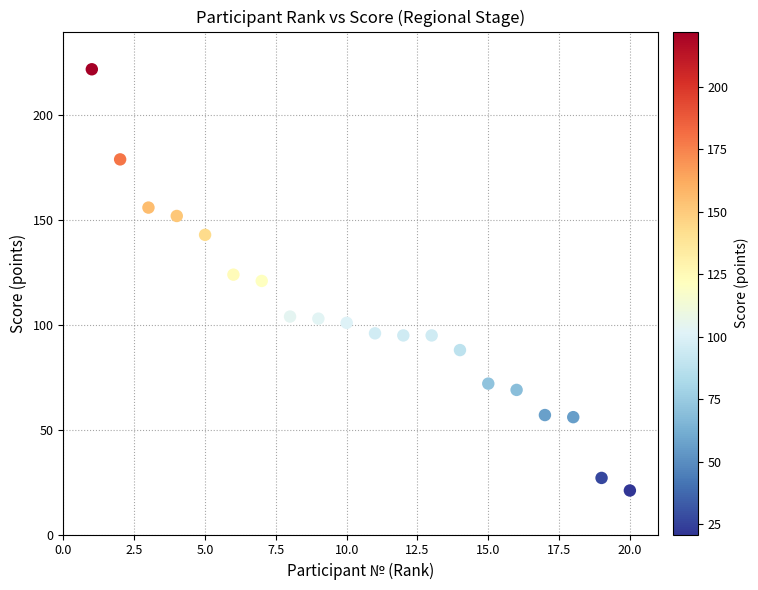

What is the range of X values (max minus min)?

19